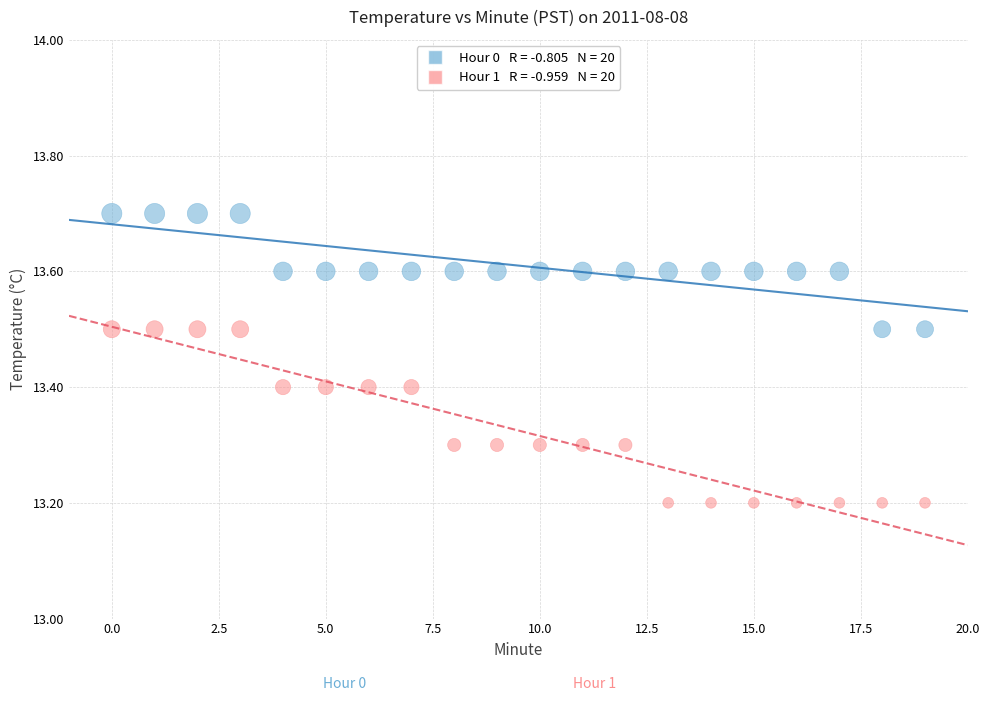

Across all data points, what is the range of Y values (max minus min)?

0.5